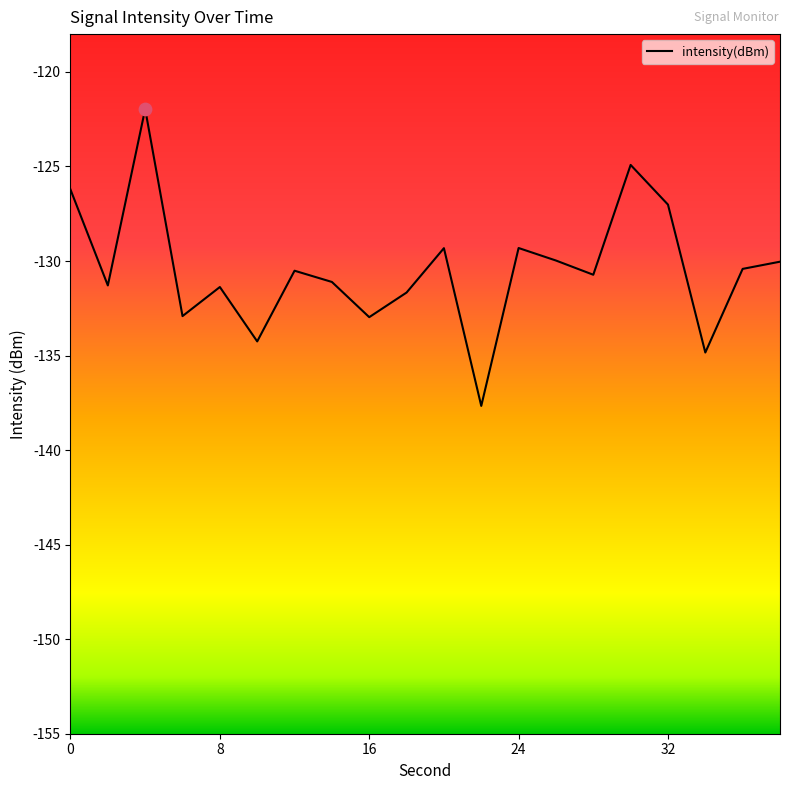

What is the difference between the maximum and minimum values?

15.7